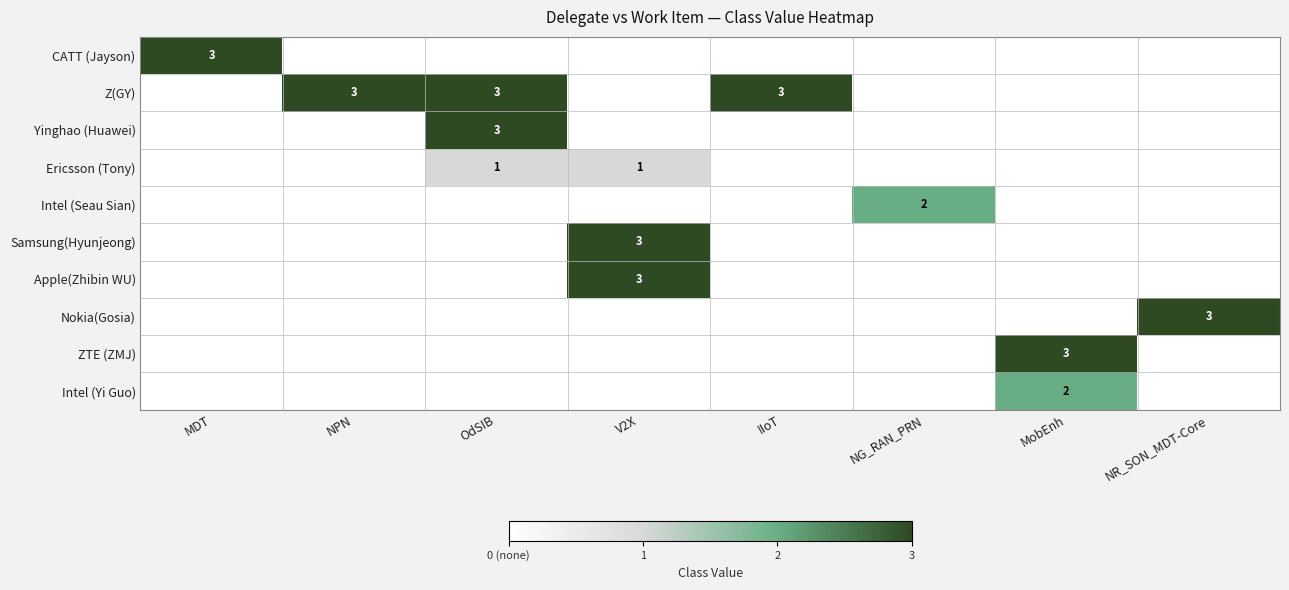

What is the greatest value displayed?

3